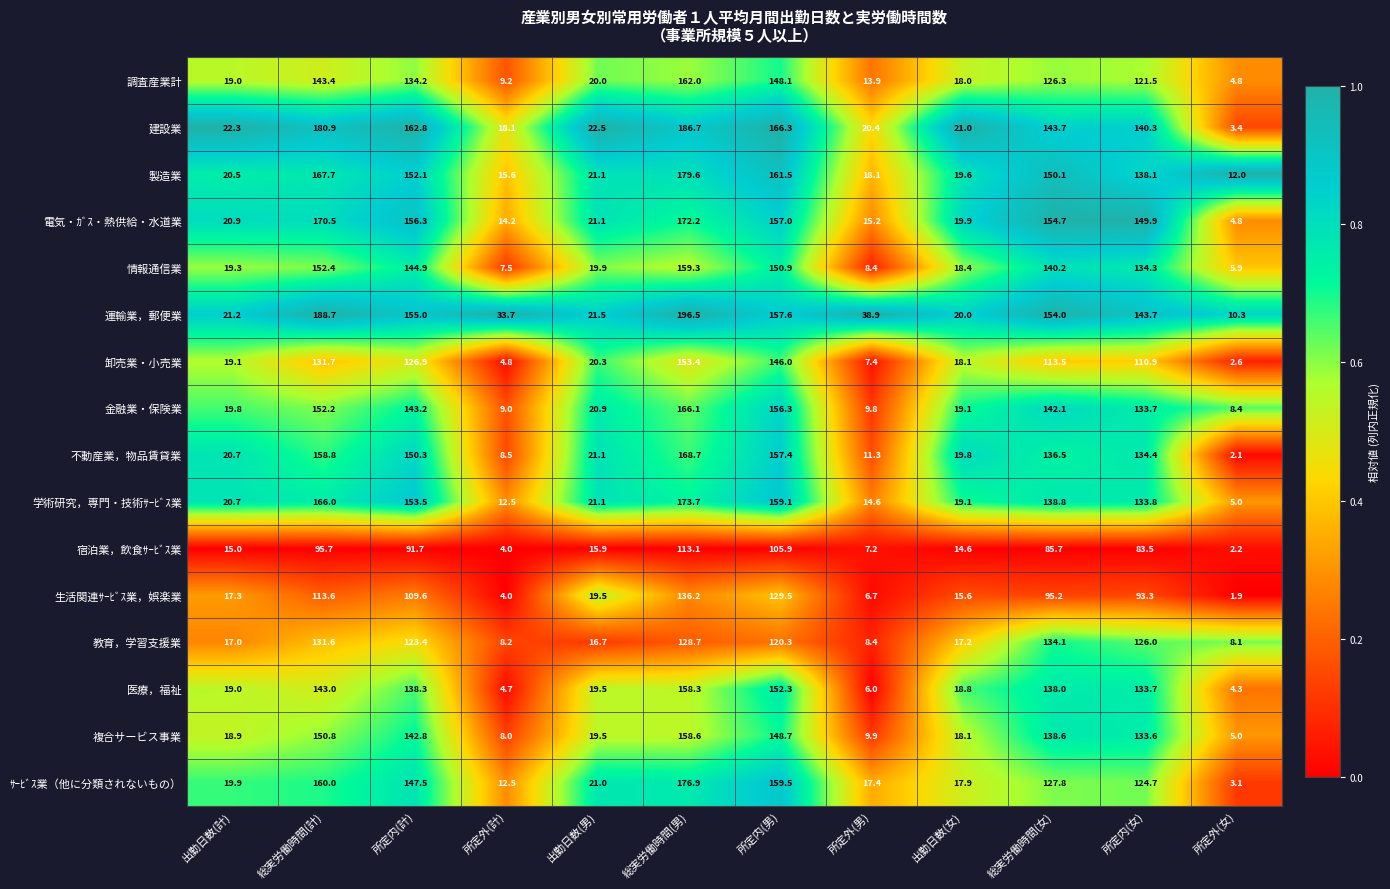

The 電気・ｶﾞｽ・熱供給・水道業 series shows 32.0 at 出勤日数(計). True or false?

False